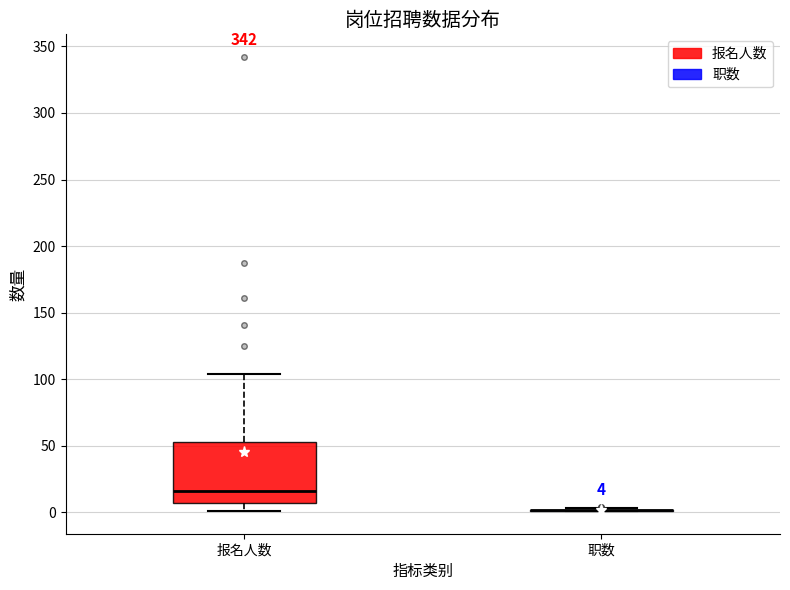

Comparing the boxes themselves (not the whiskers), which one is the tallest?

报名人数